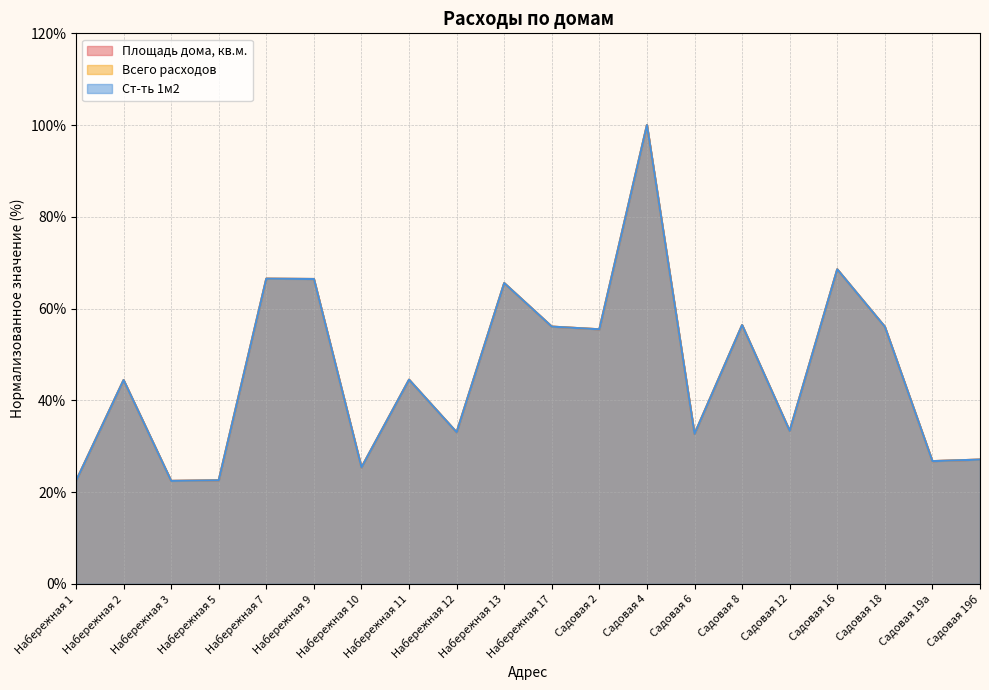

True or false: Ст-ть 1м2 and Всего расходов cross at least once.

False